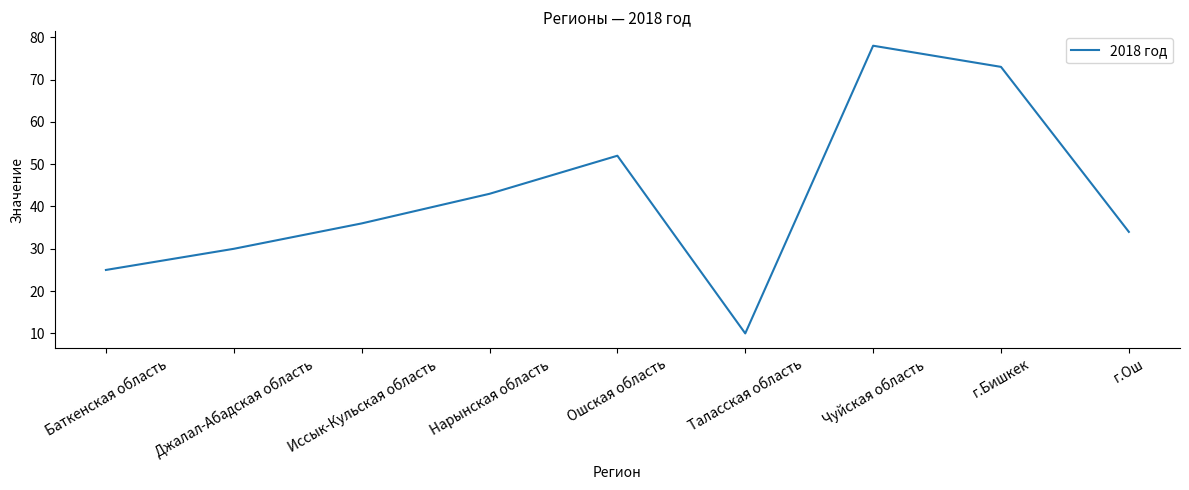

What is the maximum value shown in the chart?

78